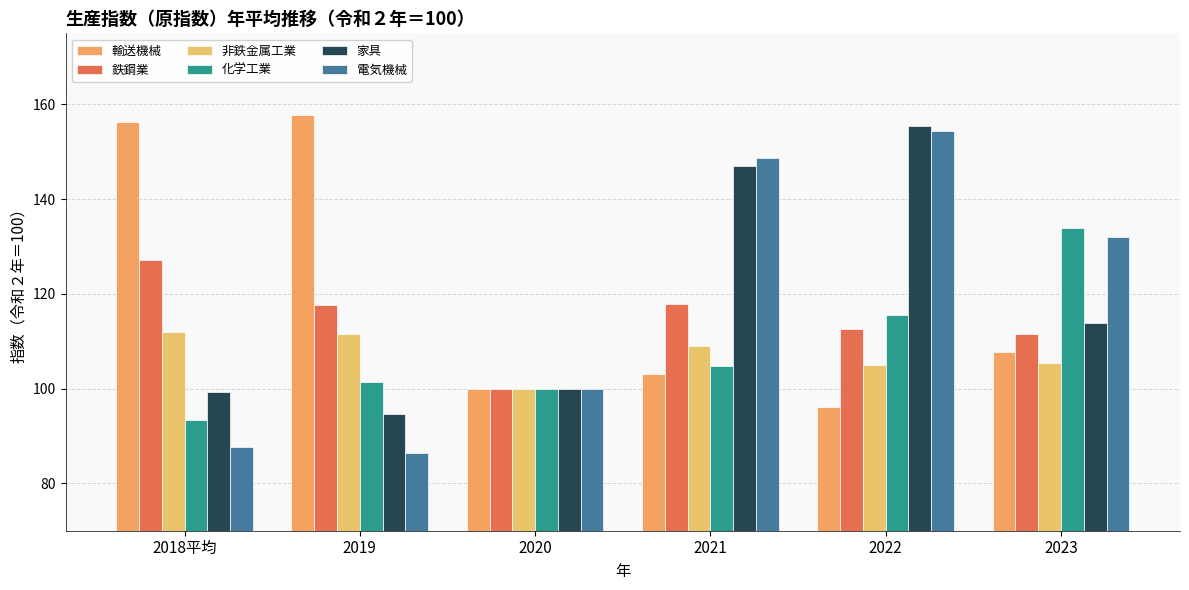

What is the total value across all series at 2021?

730.1